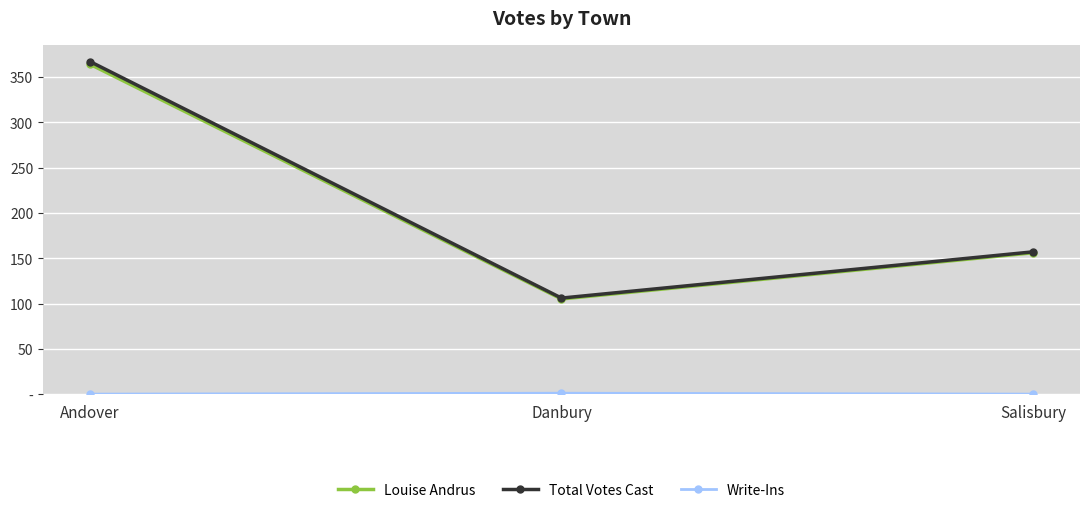

What is the label of the 2nd point from the right?

Danbury